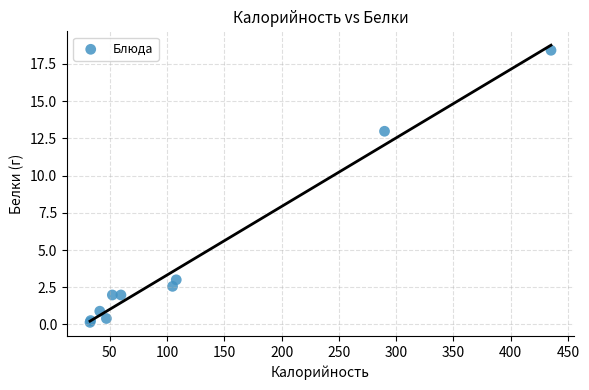

What Y value in the scatter plot is closest to 9?

13.0